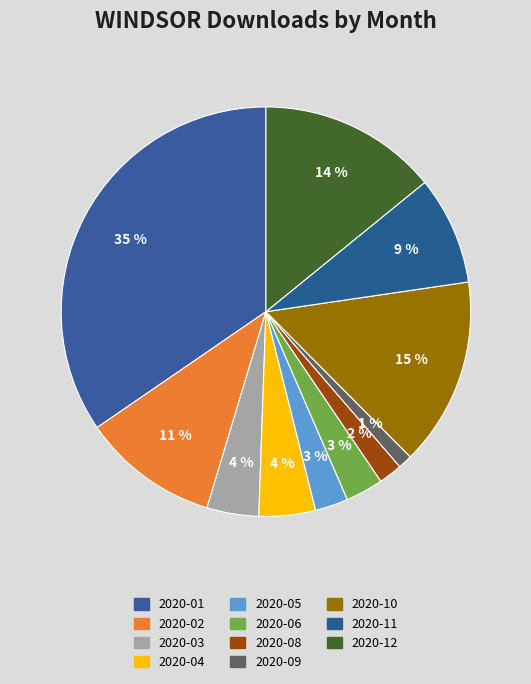

How many slices are in this pie chart?

11